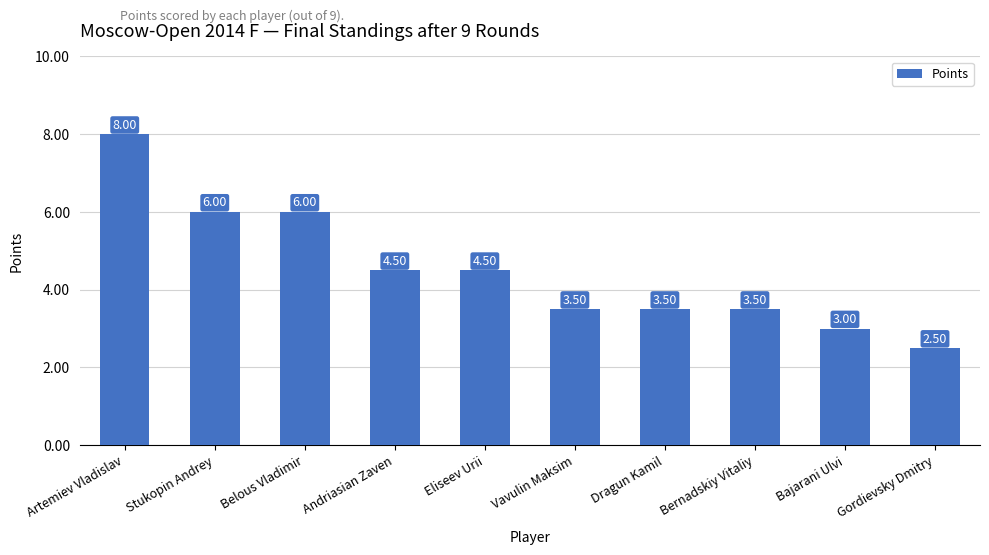

What is the sum of all values?

45.0